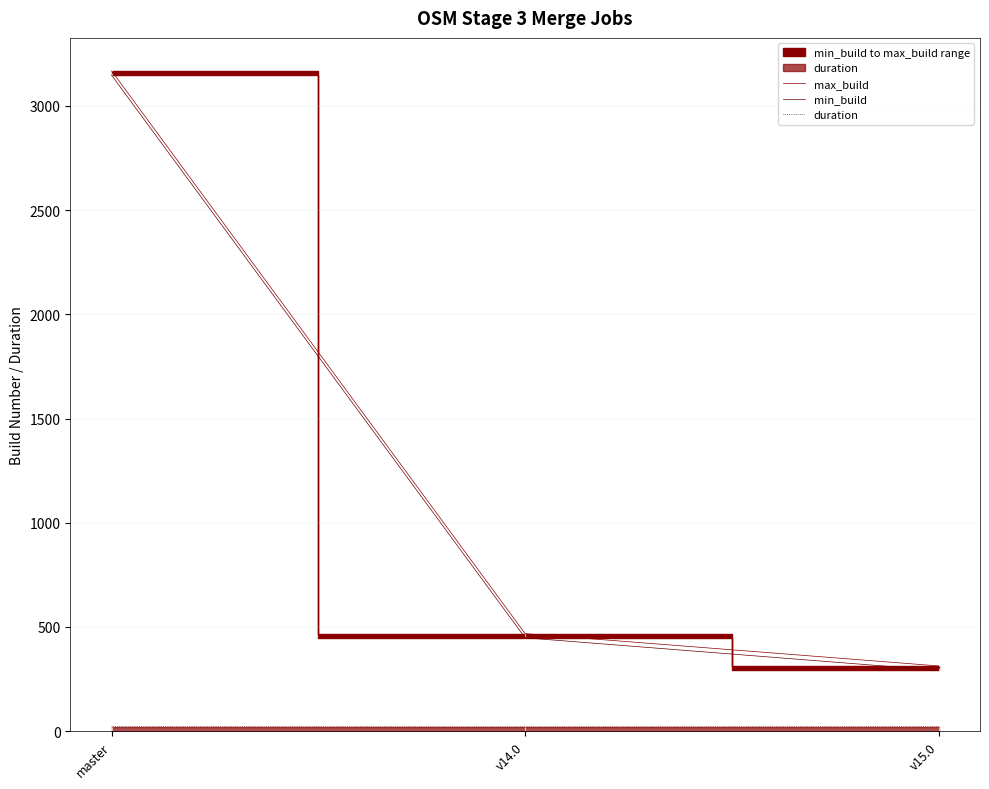

Is the value of min_build at master greater than the value of duration at master?

Yes